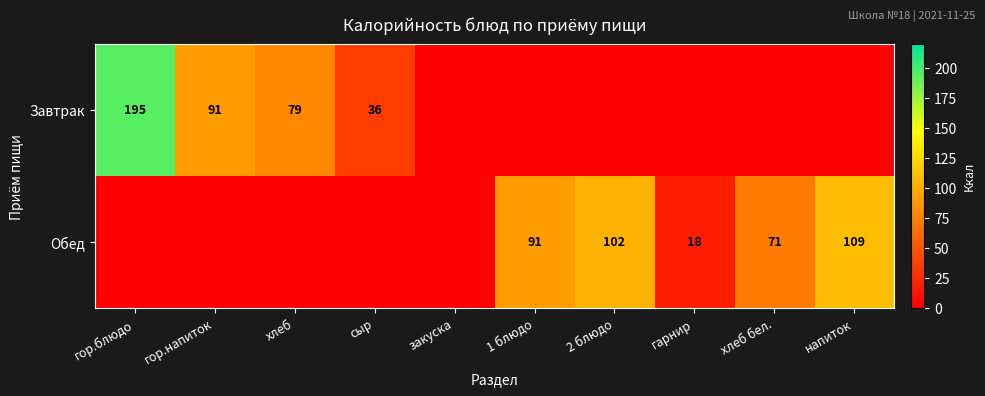

Is it true that Завтрак equals 42 at хлеб?

False